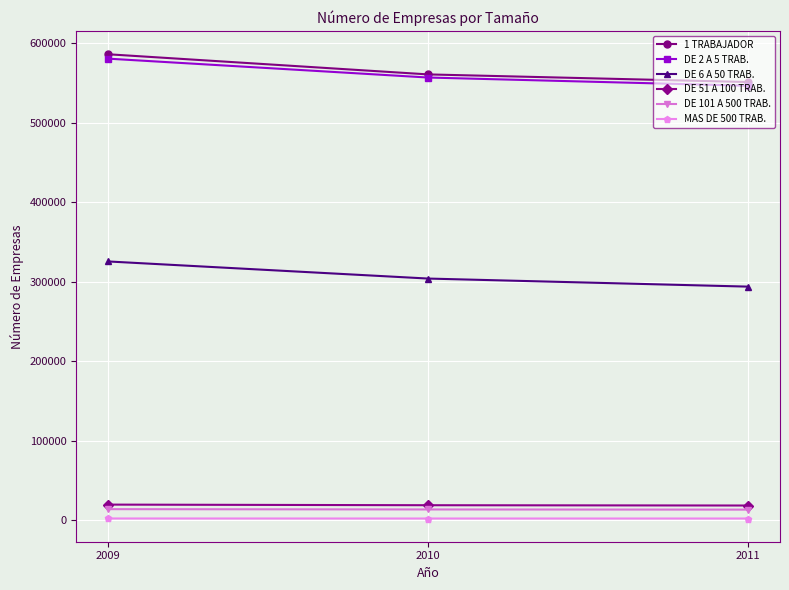

What is the approximate value of 1 TRABAJADOR at 2011?

551210